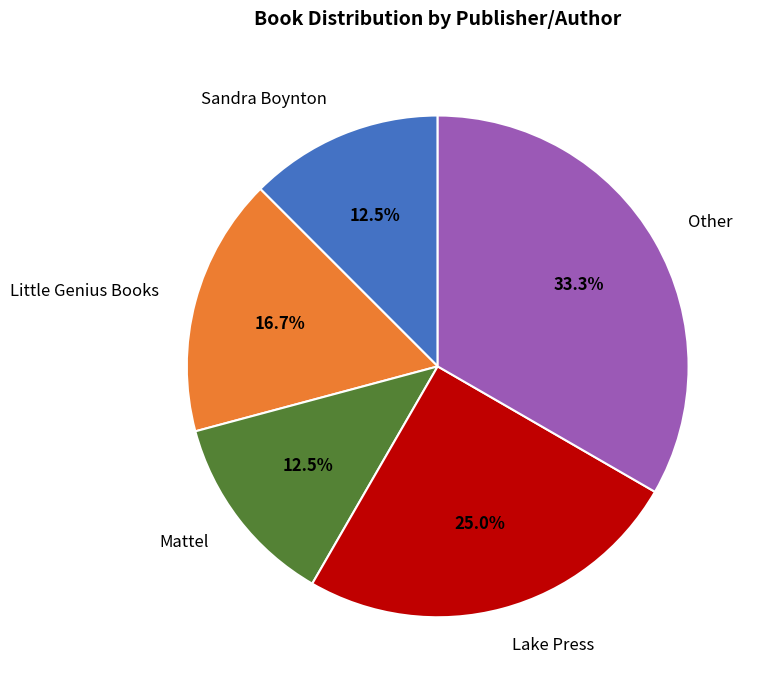

How many slices are in this pie chart?

5